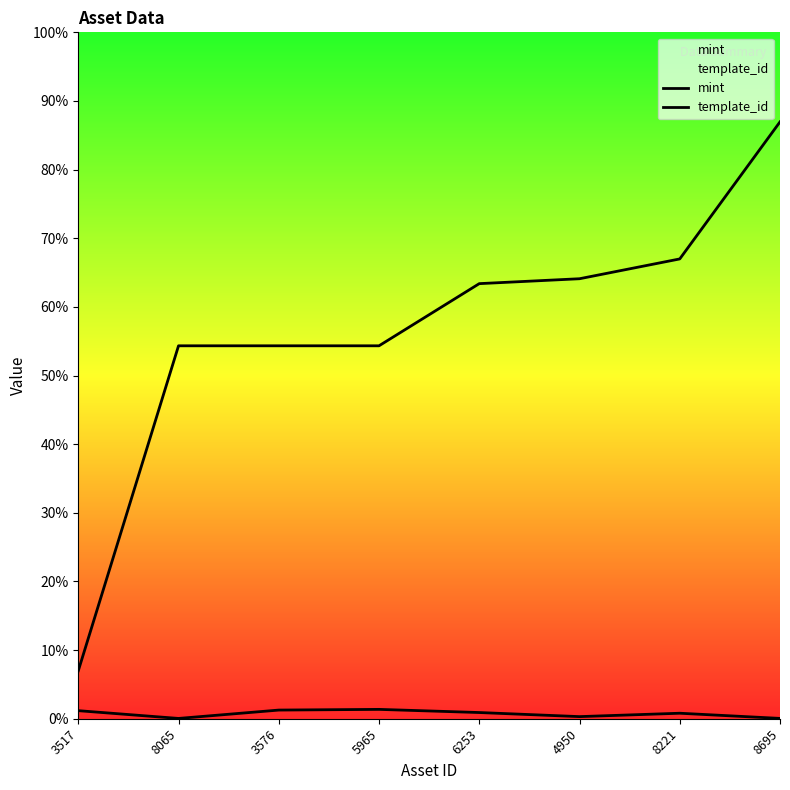

How many interior local valleys does the mint series have?

2